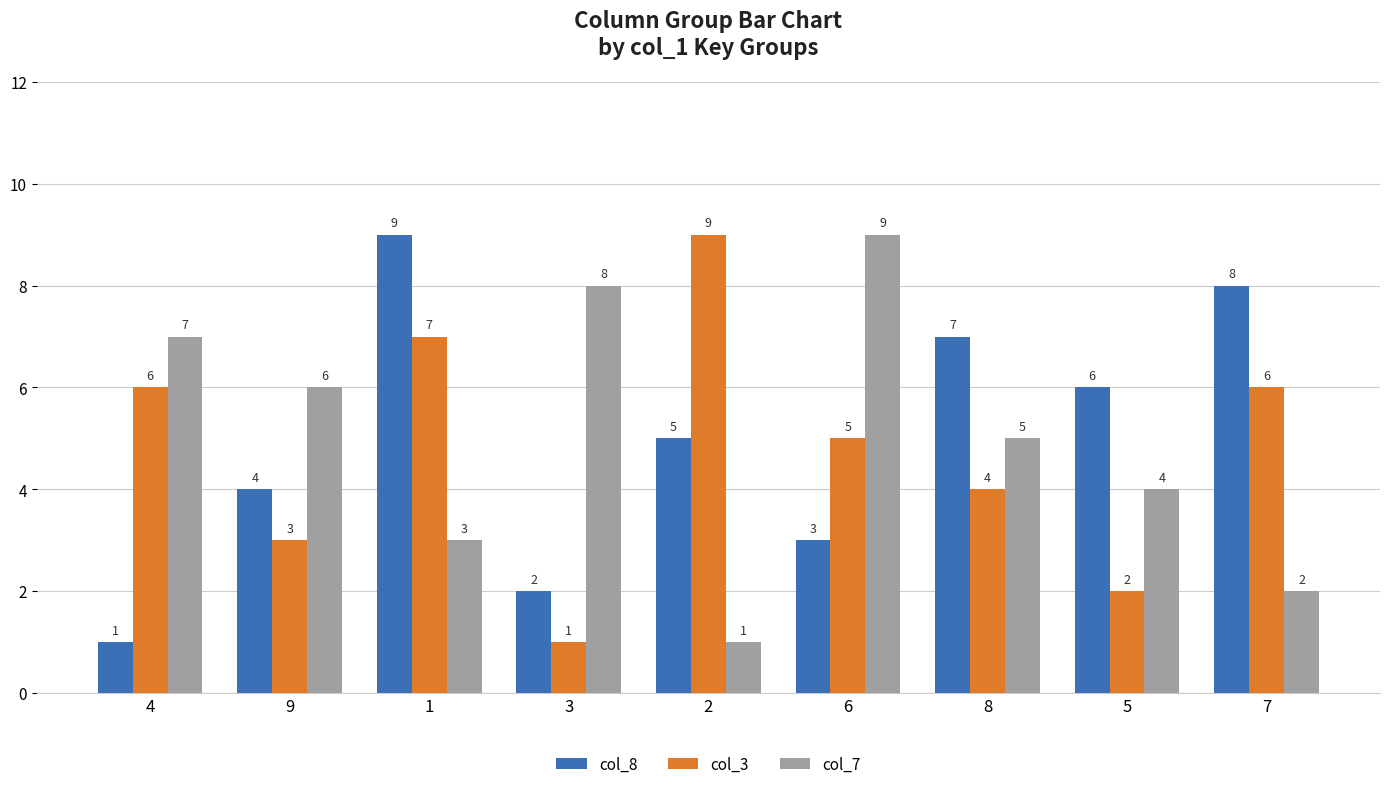

True or false: col_3 has a value of 6 at 4.

True